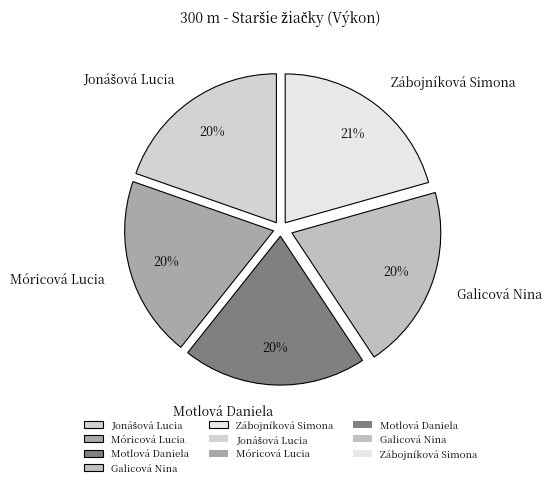

Which has a higher value, Zábojníková Simona or Móricová Lucia?

Zábojníková Simona